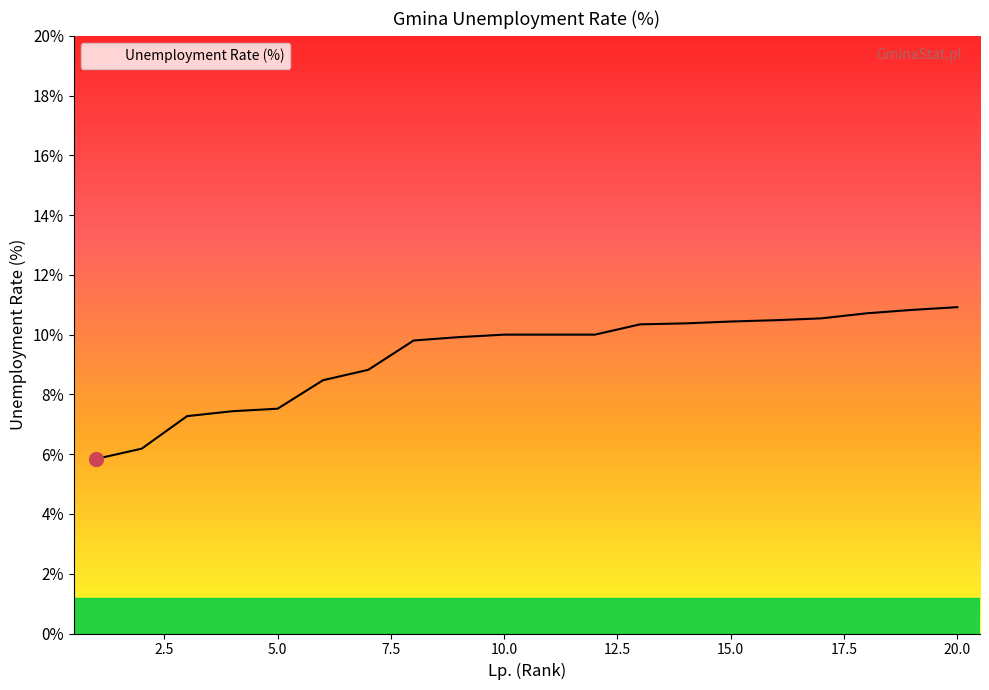

What is the minimum value shown in the chart?

5.8